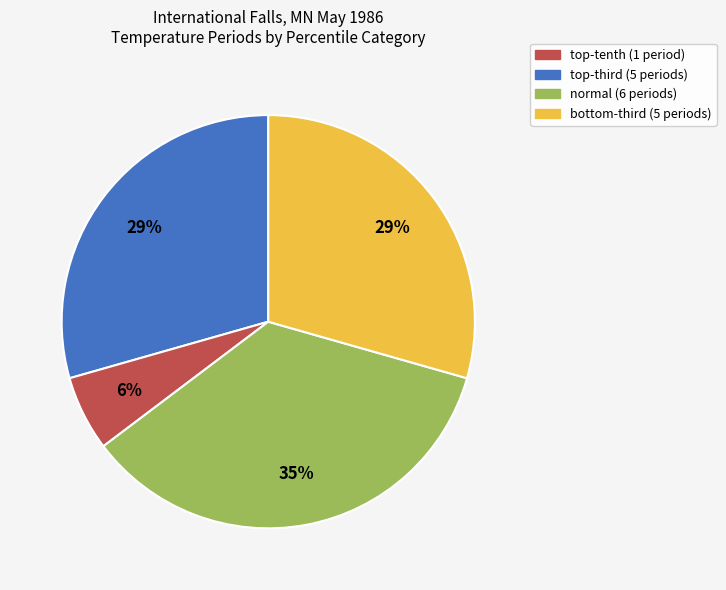

How many slices are in this pie chart?

4